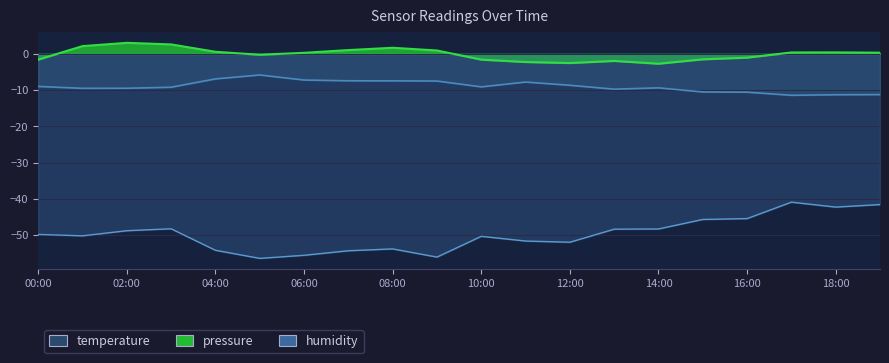

List the series in order of their peak value, highest first.

pressure, temperature, humidity